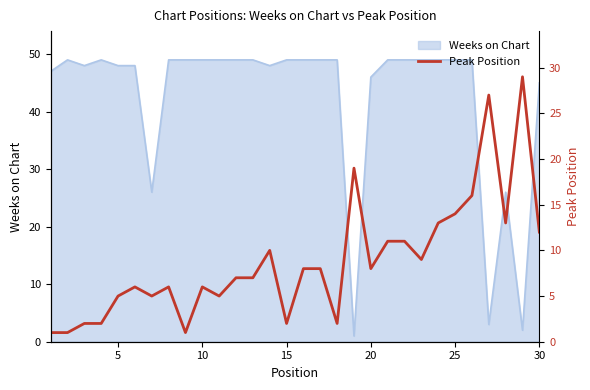

What is the highest value of the Weeks on Chart series?

49